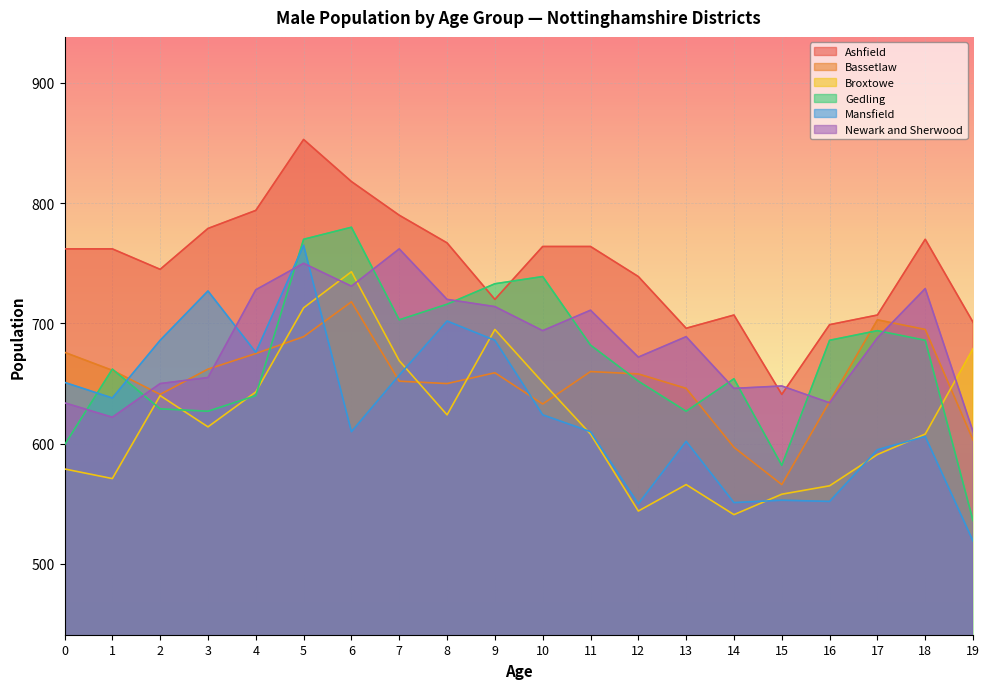

What is the spread (max minus min) of values at 13?

130